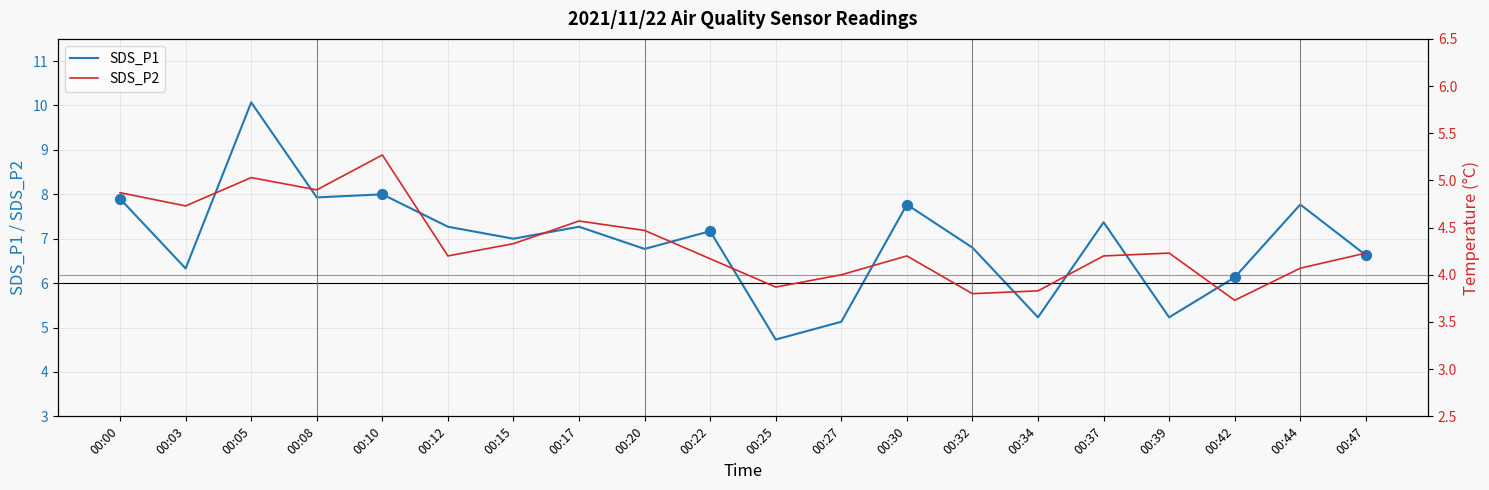

At which category is the sum across all series the highest?

00:05